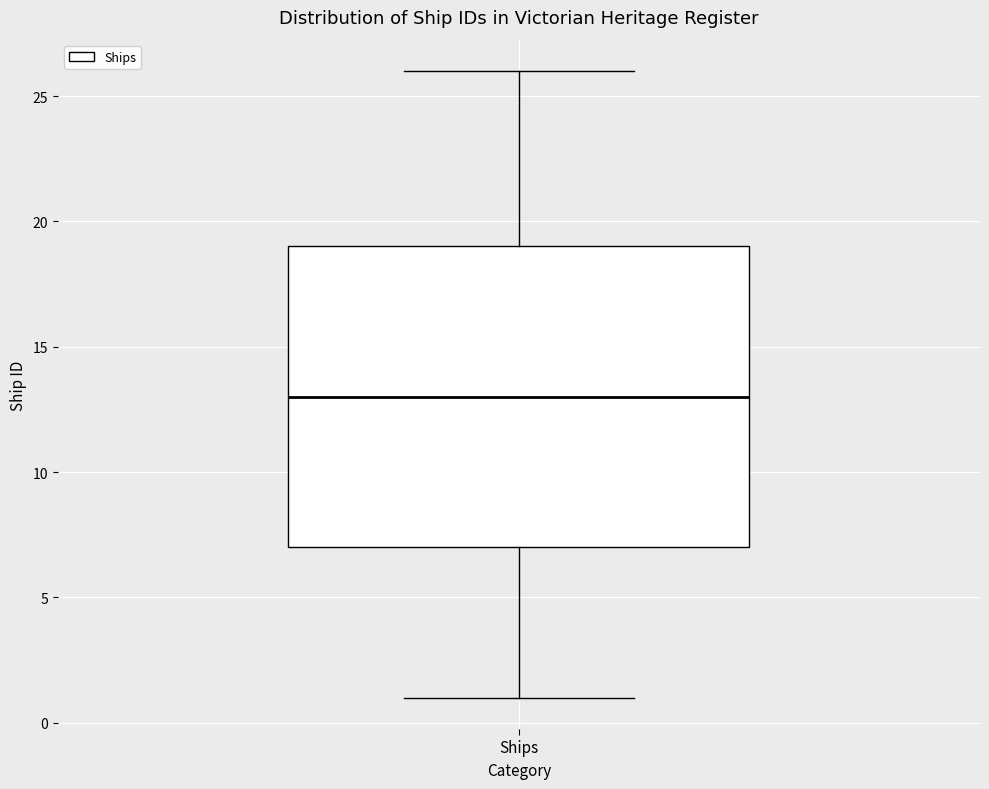

Read this box plot against the y-axis: the position of the median line, the range covered by the box, and the ends of both whiskers. The values are not printed on the chart, so give them approximately, as read against the axis.

median 13, box 7 to 19, whiskers 1 to 26